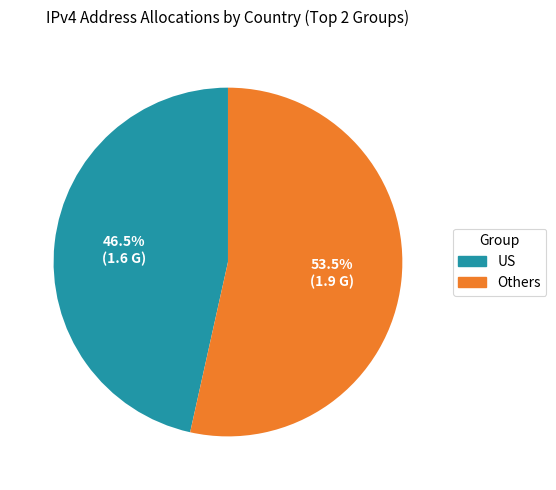

Which category has the biggest portion of the pie?

Others